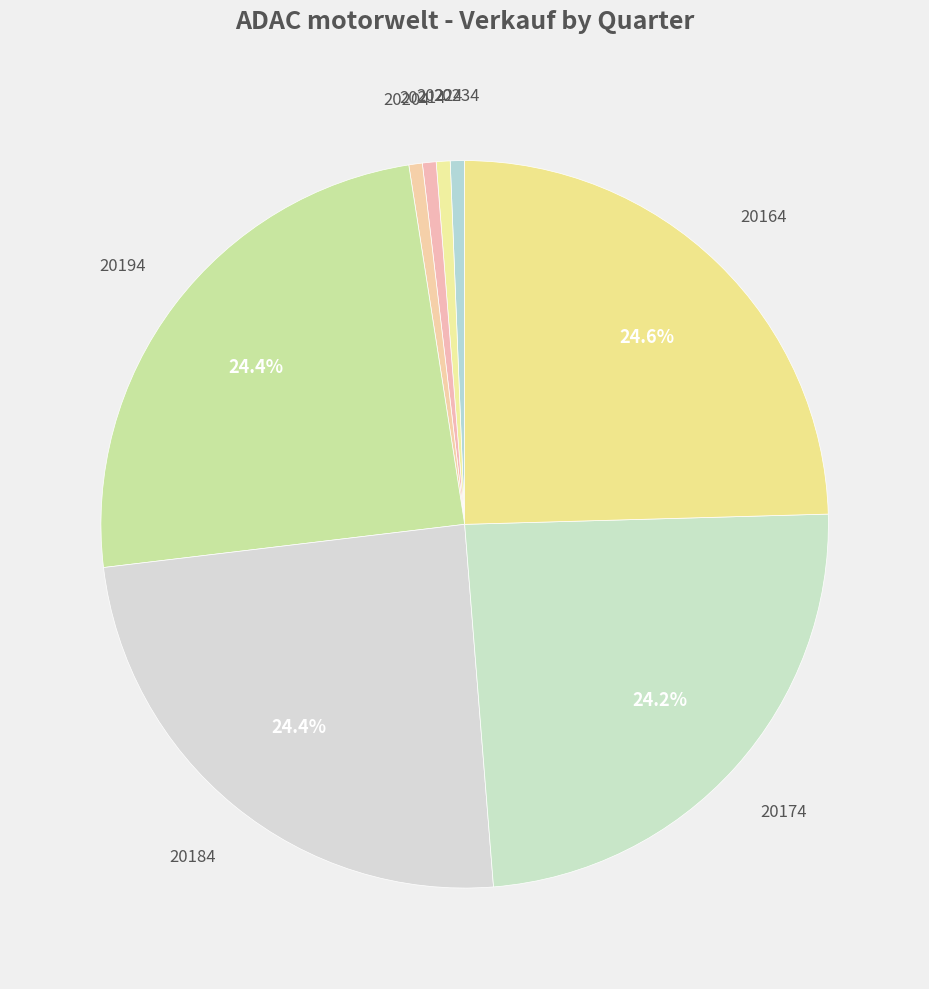

How much of the chart is everything except 20194?

75.6%